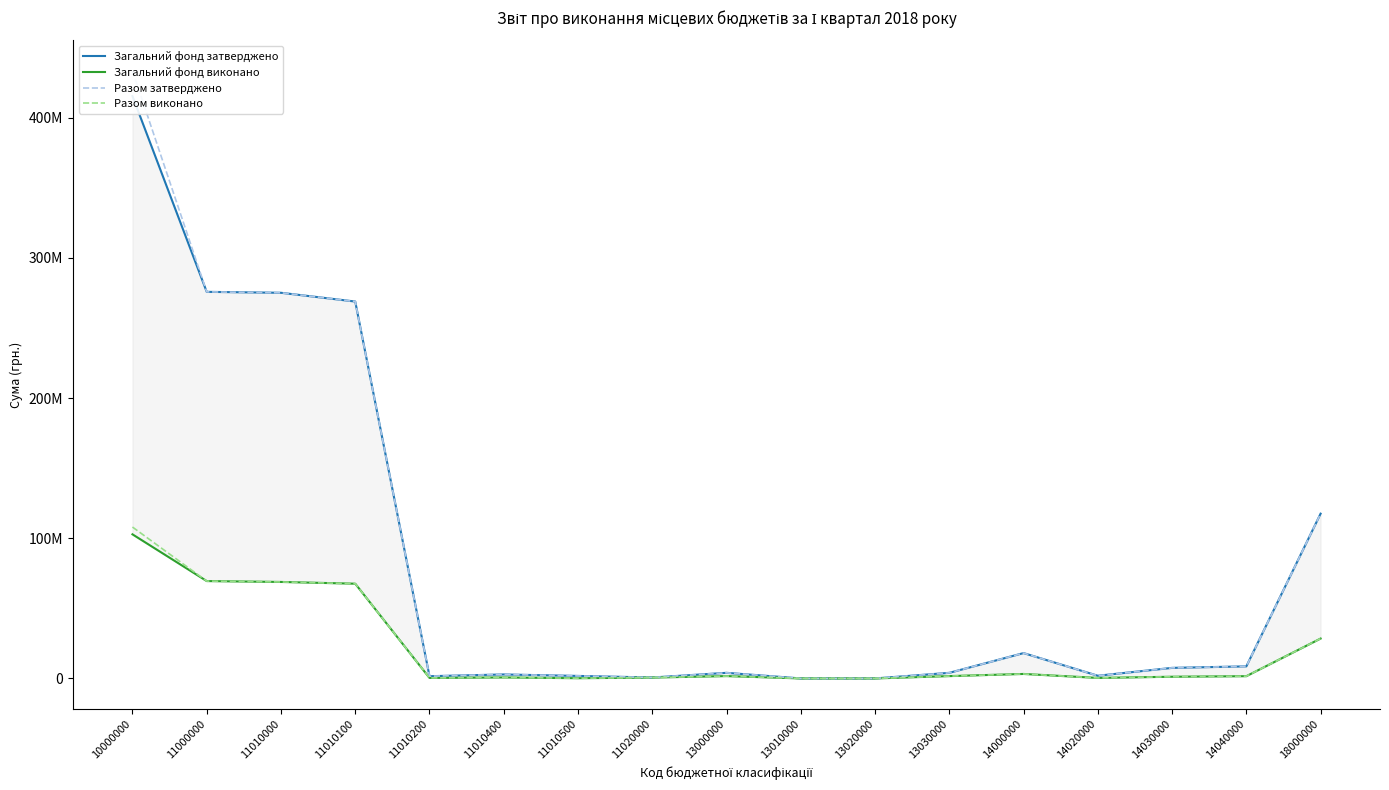

The Разом виконано series shows 1610896.6 at 14040000. True or false?

True